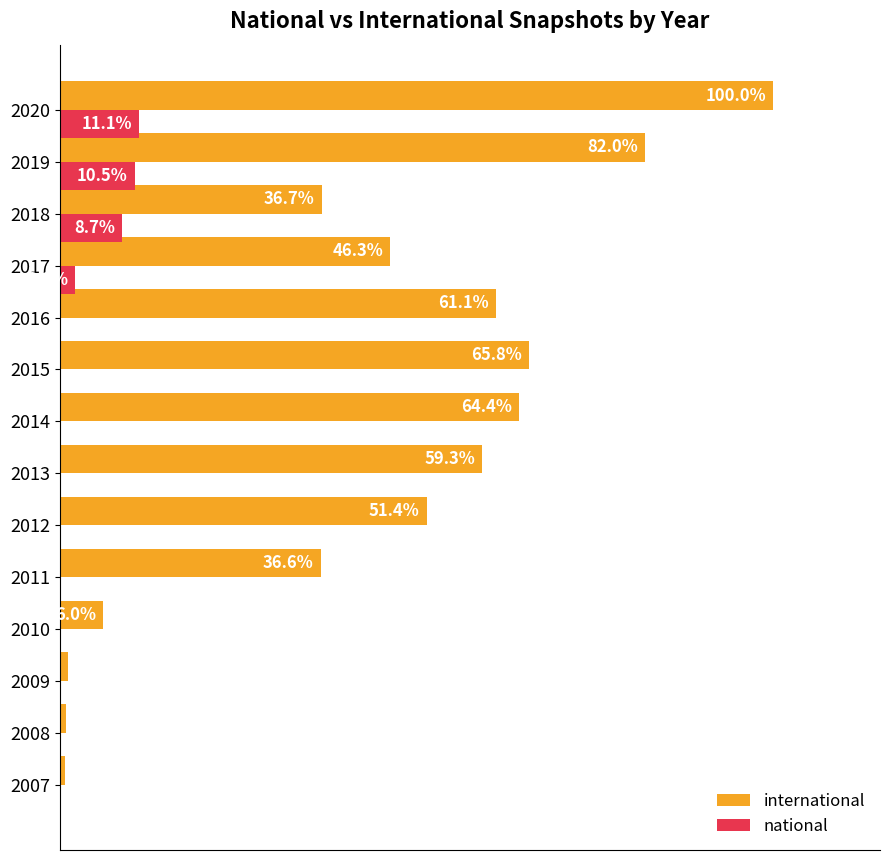

Between 2009 and 2019, which series saw the biggest shift?

international